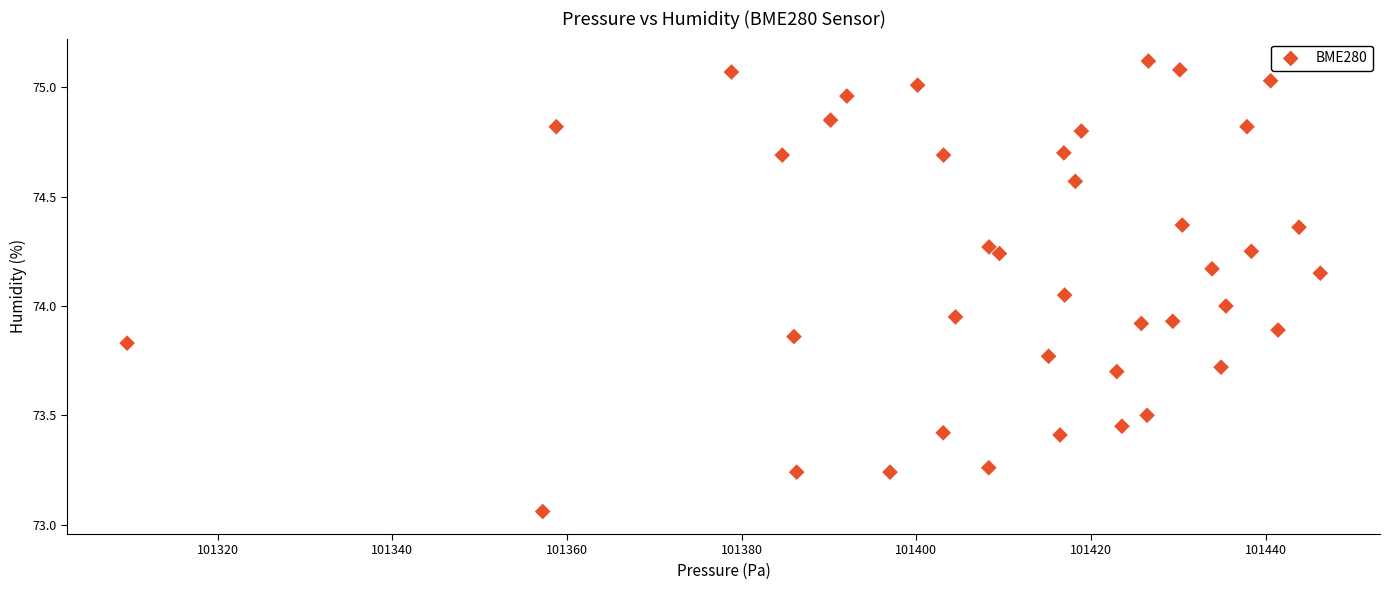

What is the range of X values (max minus min)?

136.6